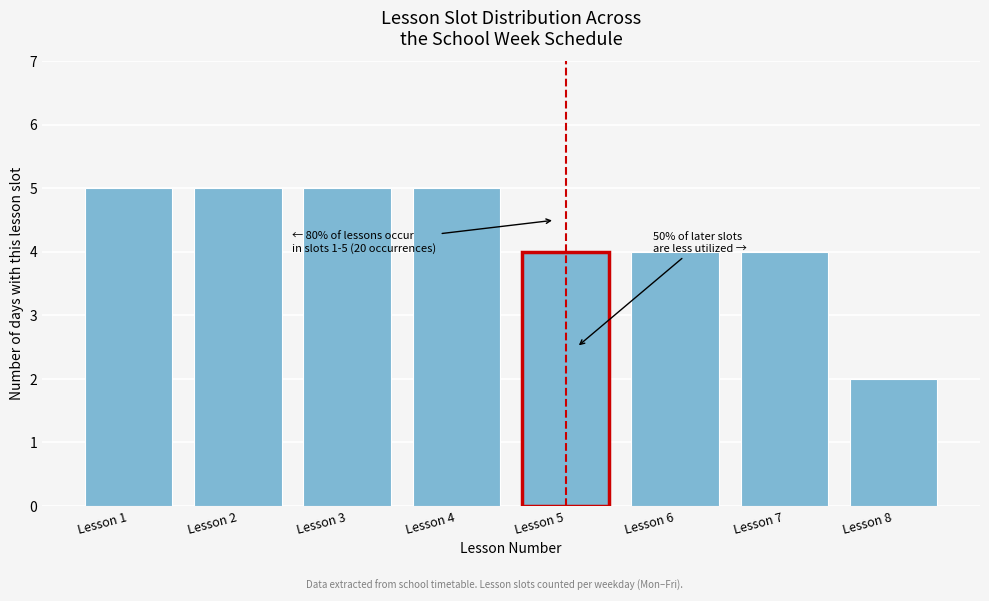

Reading right to left, transcribe all the data shown in this chart.

2	4	4	4	5	5	5	5